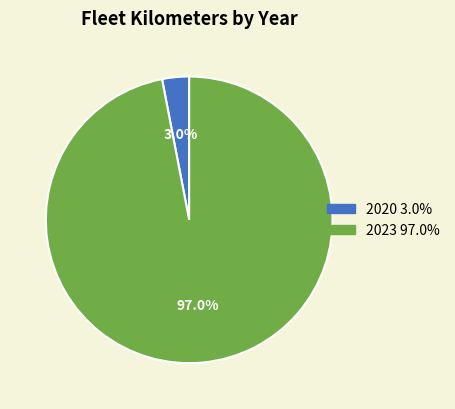

Which slice is the smallest?

2020